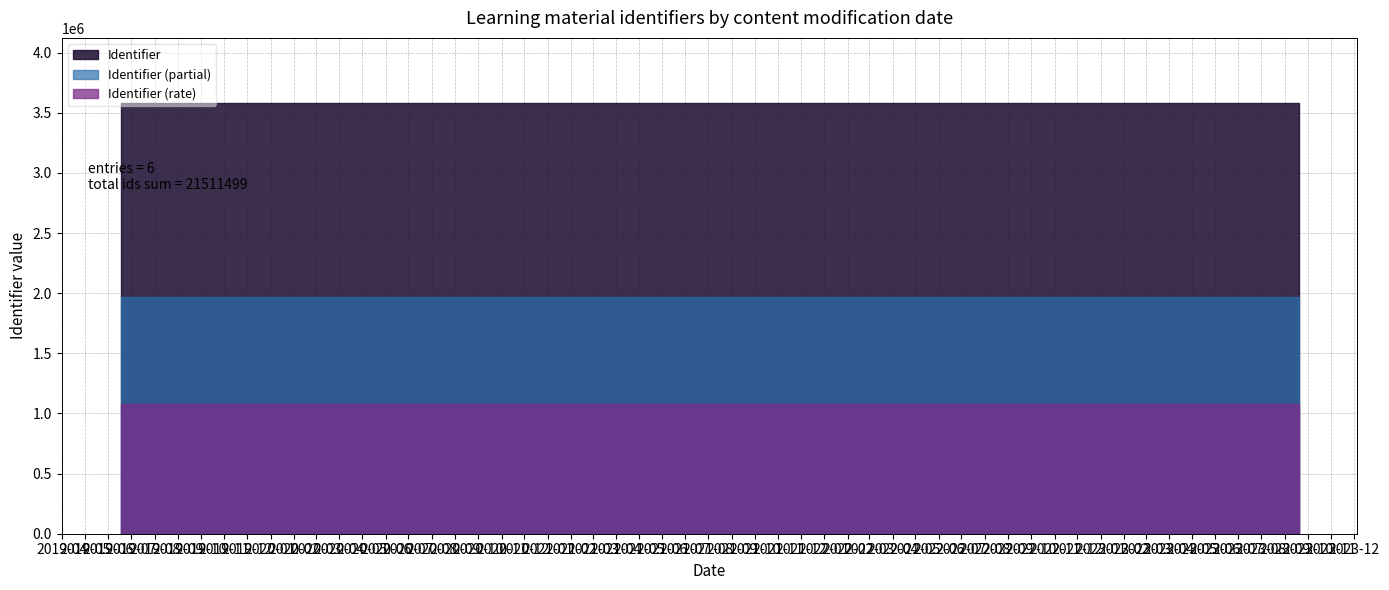

What is the change in value from 2019-06-17 to 2019-12-11?

+18